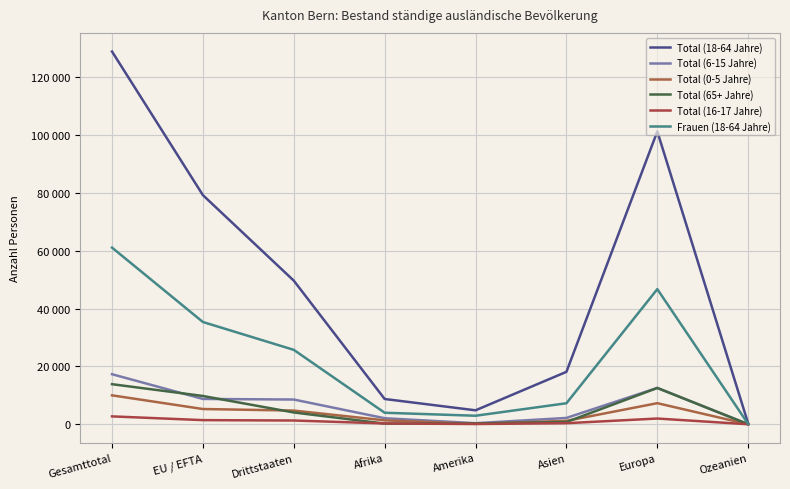

Which series changed the most between EU / EFTA and Afrika?

Total (18-64 Jahre)